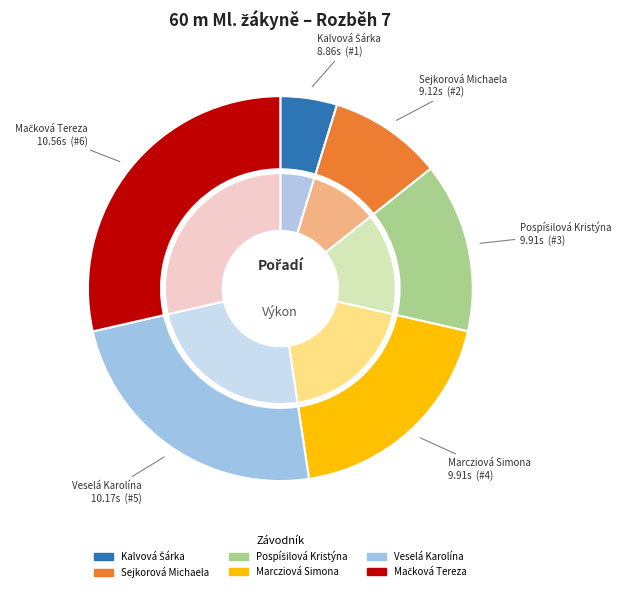

Combined, do Veselá Karolína and Sejkorová Michaela account for over 50%?

No